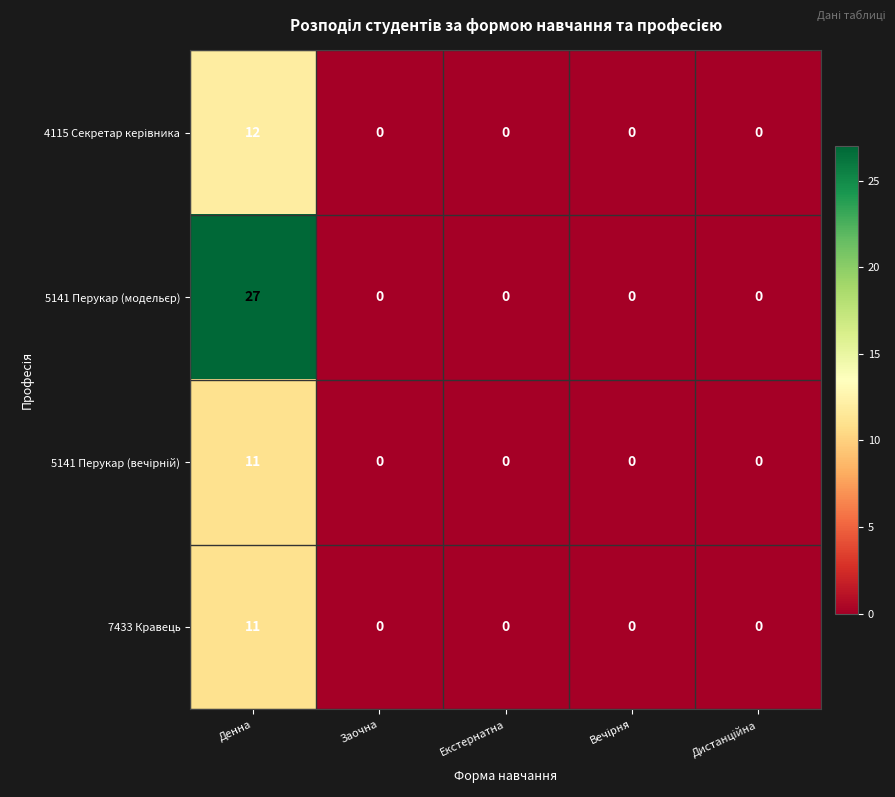

At which category is the sum across all series the highest?

Денна